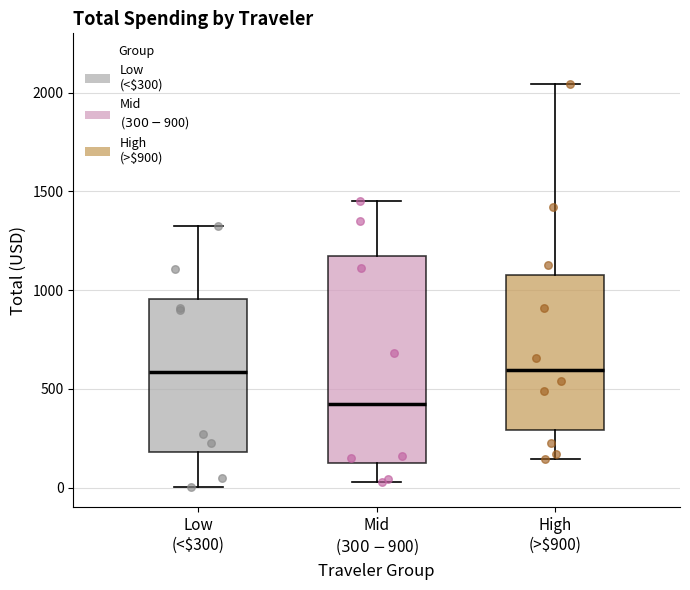

Reading left to right, transcribe this box plot: for each box, give where its median line is, the range the box spans, and where its two whiskers end, as read against the y-axis. The values are not printed on the chart, so give them approximately, as read against the axis.

Low (<$300): median 600, box 200 to 950, whiskers 0 to 1300
Mid ($300-$900): median 400, box 100 to 1150, whiskers 50 to 1450
High (>$900): median 600, box 300 to 1050, whiskers 150 to 2050